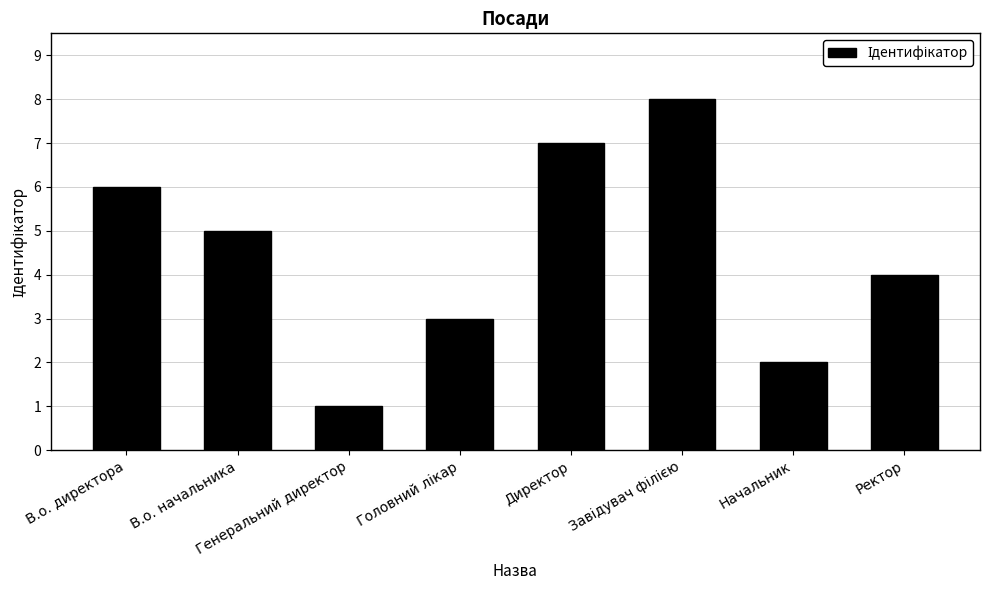

True or false: the data shows 5 at В.о. начальника.

True